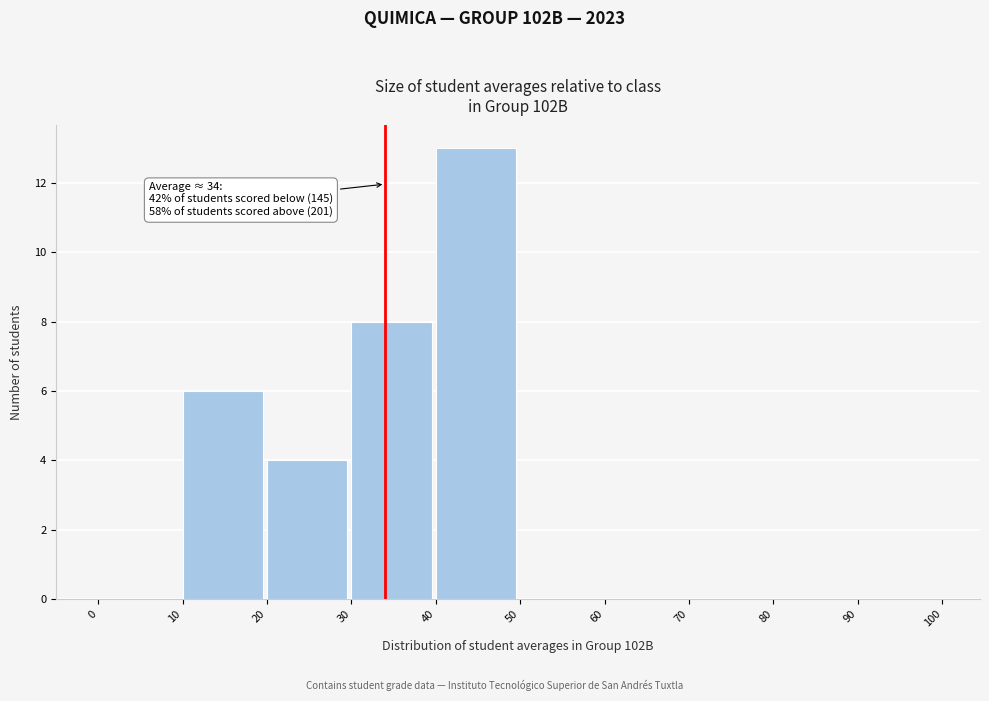

Which range on the x-axis has the tallest bar?

40 to 50